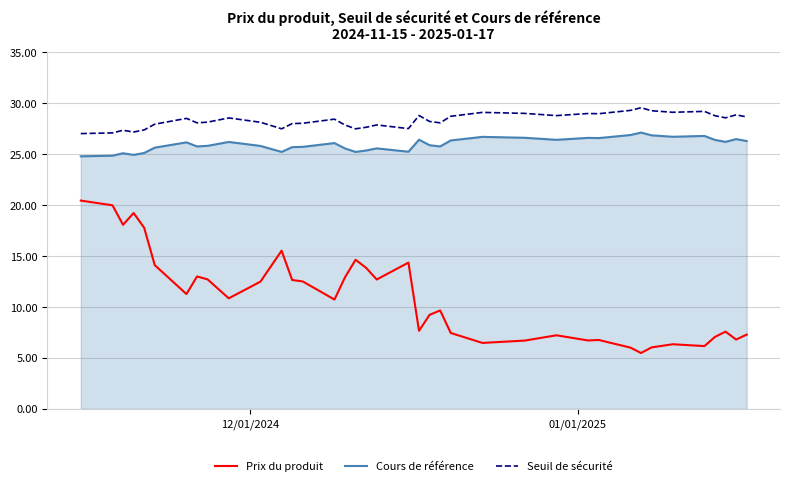

Which series has the widest spread of values?

Prix du produit